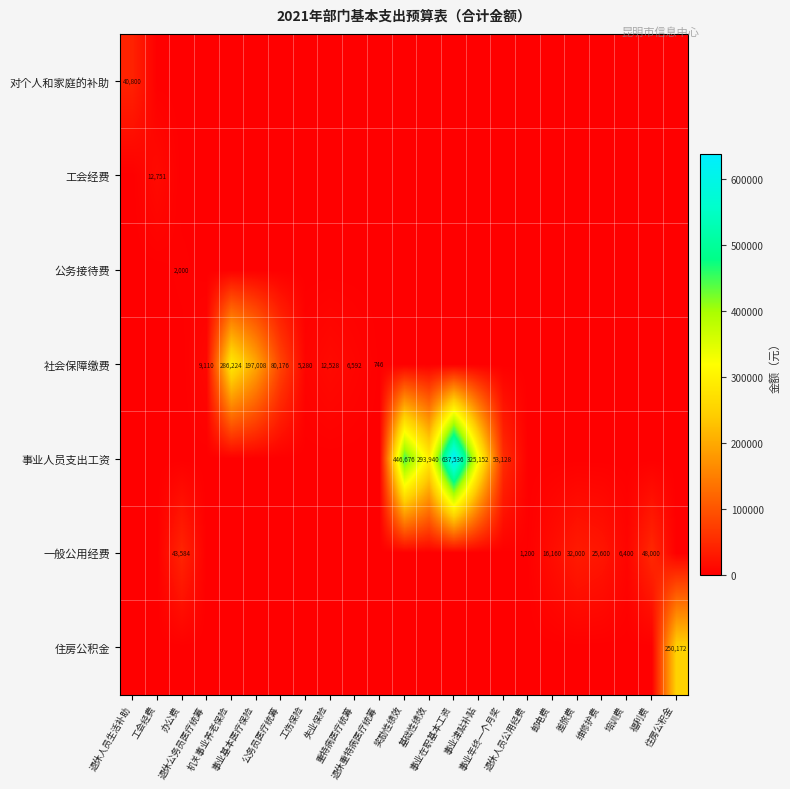

What is the difference between the 对个人和家庭的补助 values at 事业津贴补贴 and 退休人员生活补助?

40800.0